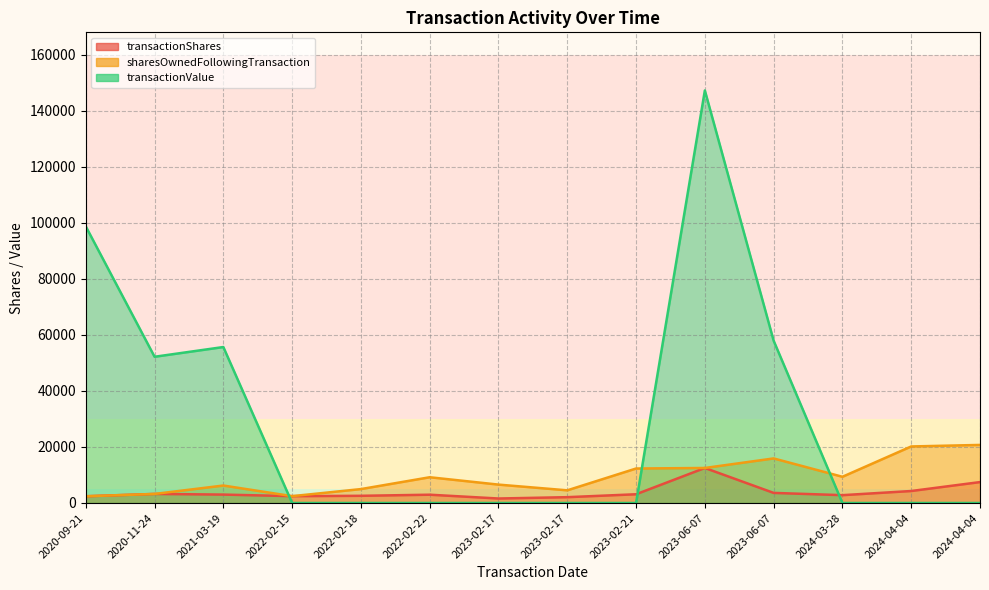

In transactionShares, how many points are higher than both neighbors (excluding endpoints)?

3